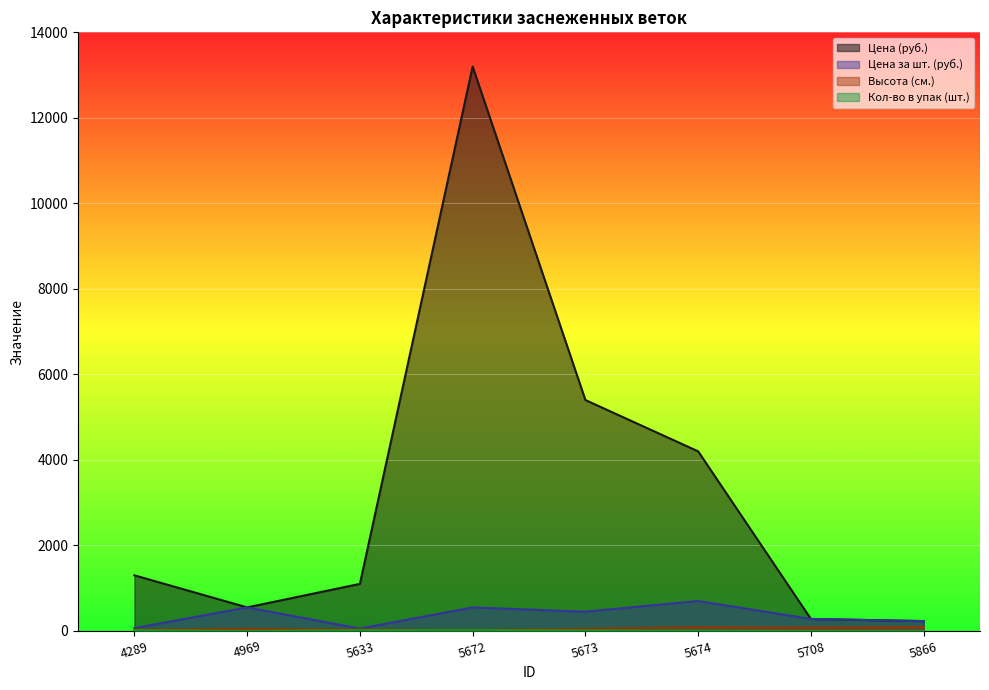

How many data points in Цена за шт. (руб.) are above 450?

3